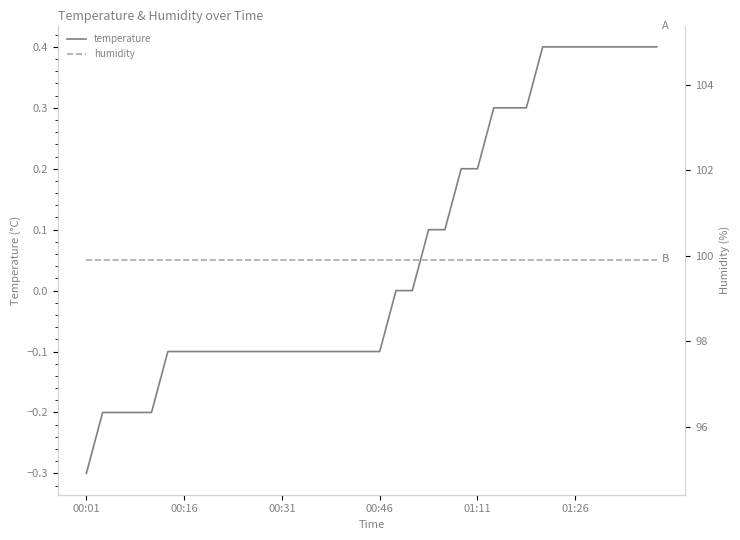

What is the maximum value for temperature?

0.4